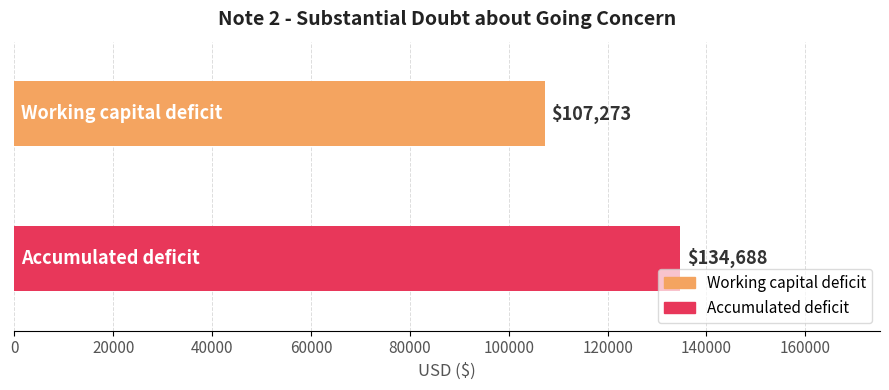

What is the sum of all values?

241961